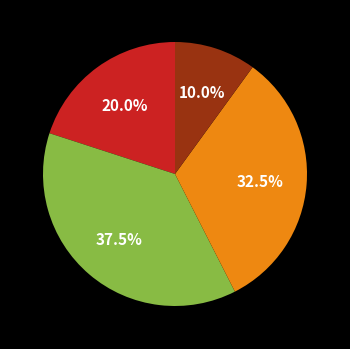

How many slices are in this pie chart?

4